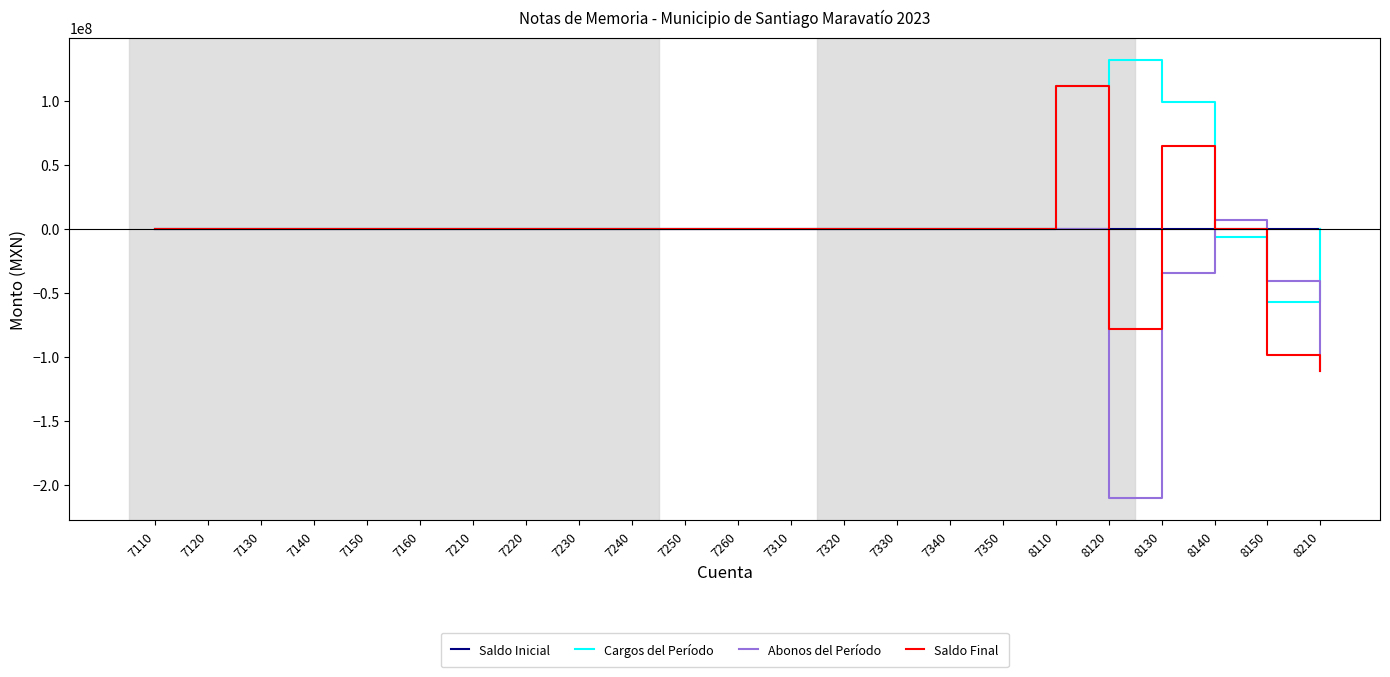

Is it true that Cargos del Período equals 98115823.7 at 7230?

False